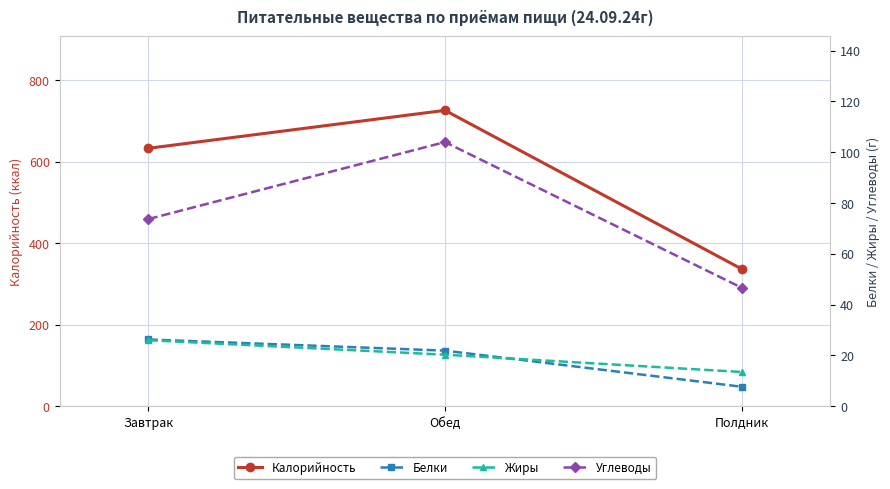

Which category has the highest value in the Белки series?

Завтрак